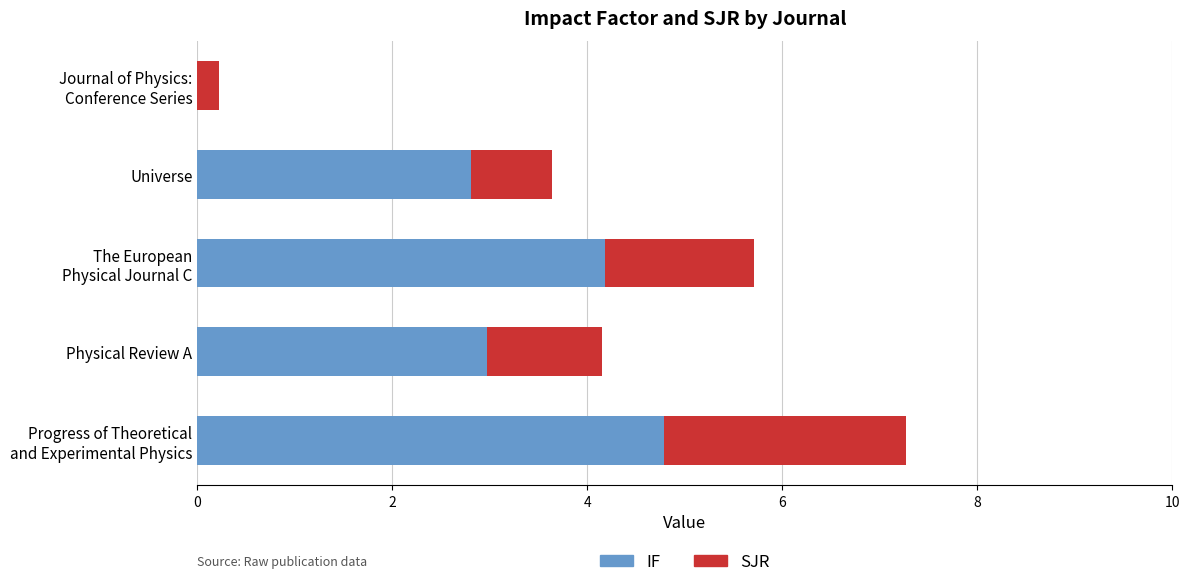

What is the average value of the IF series?

3.0